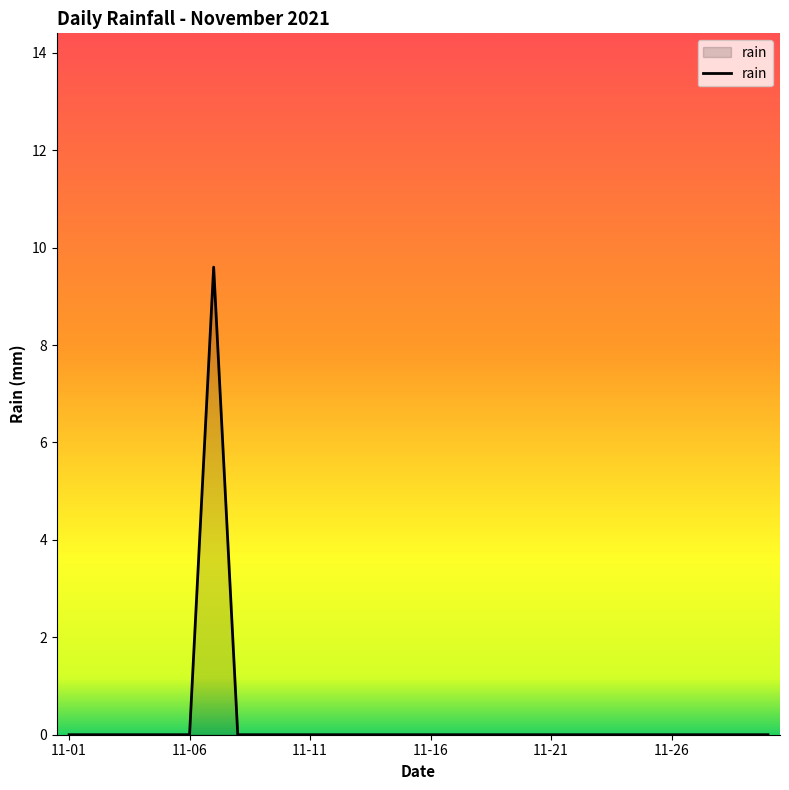

What is the difference between the maximum and minimum values?

9.6